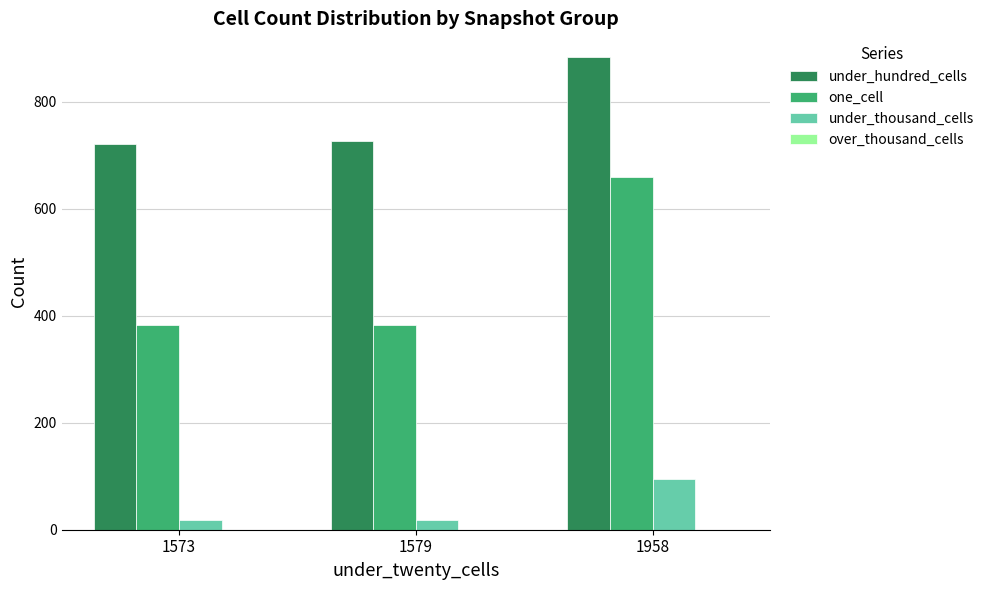

How many groups of bars are there?

3